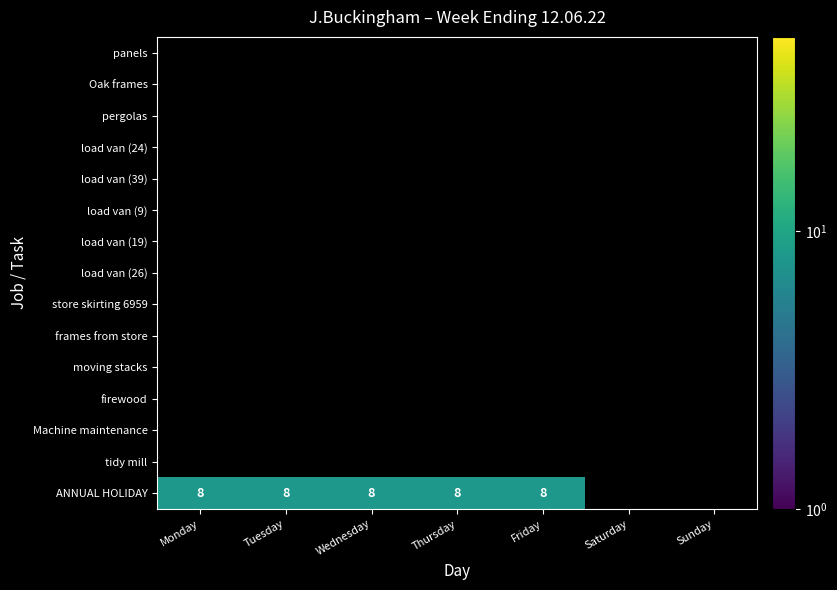

Between Thursday and Tuesday, which is larger?

Tuesday